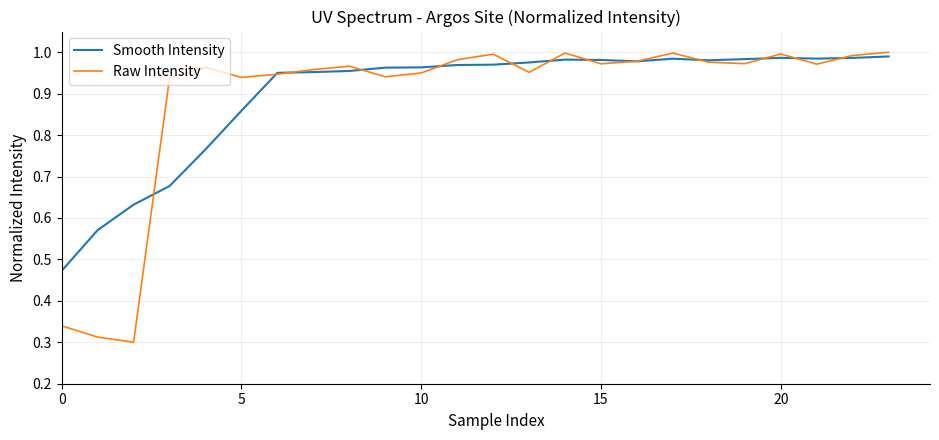

Which series has the largest range (max minus min)?

Raw Intensity